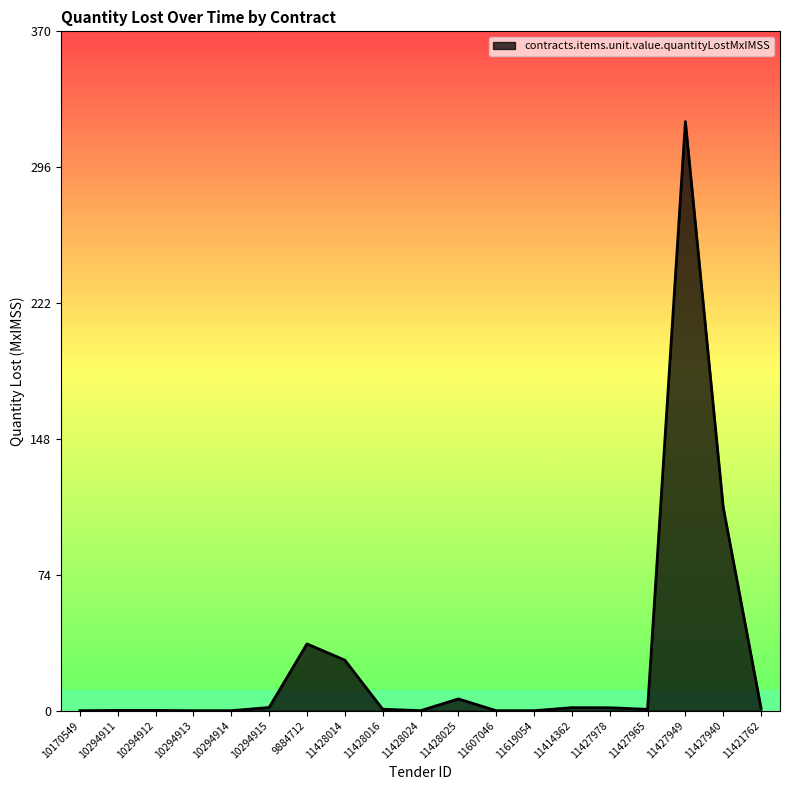

What is the difference between the maximum and minimum values?

320.7